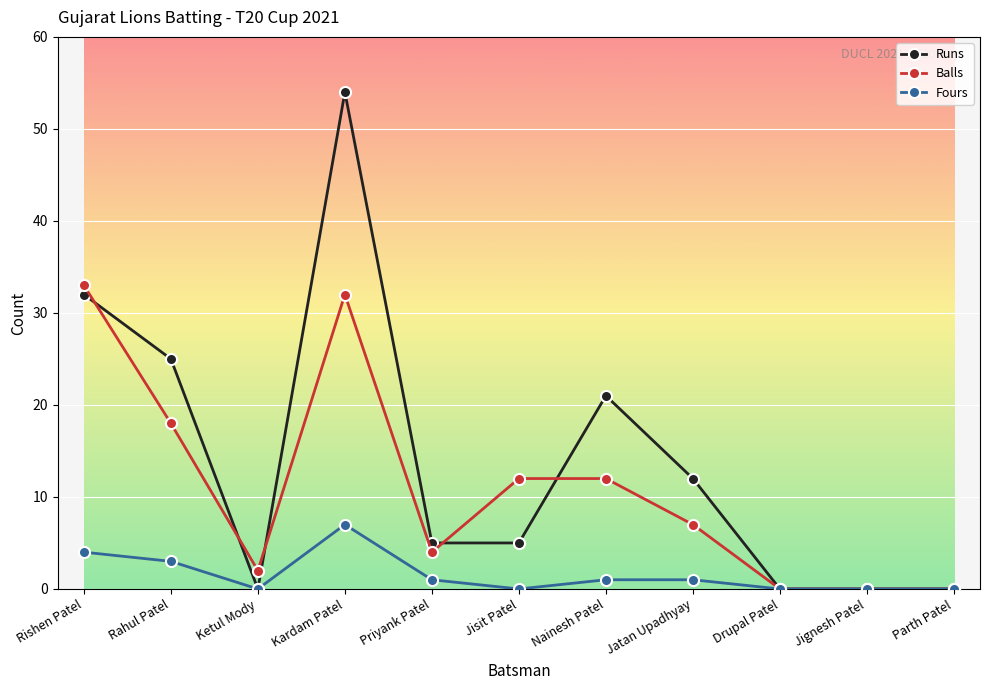

What is the label of the 1st point from the right?

Parth Patel